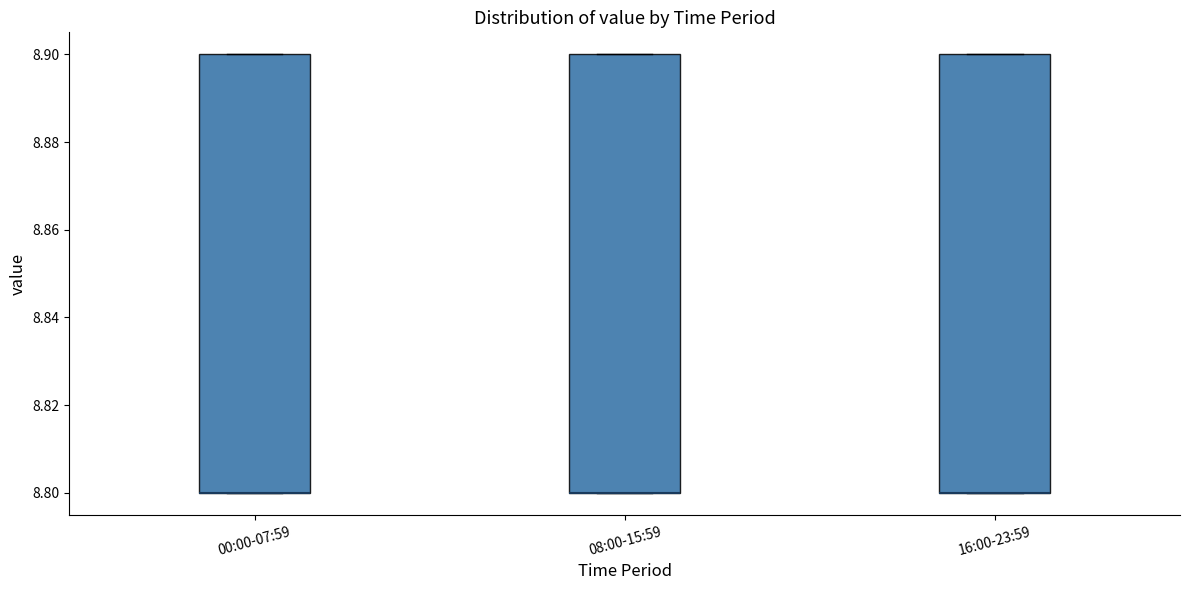

Where is the upper edge of the box for 00:00-07:59 on the y-axis? The values are not printed on the chart, so give them approximately, as read against the axis.

8.9